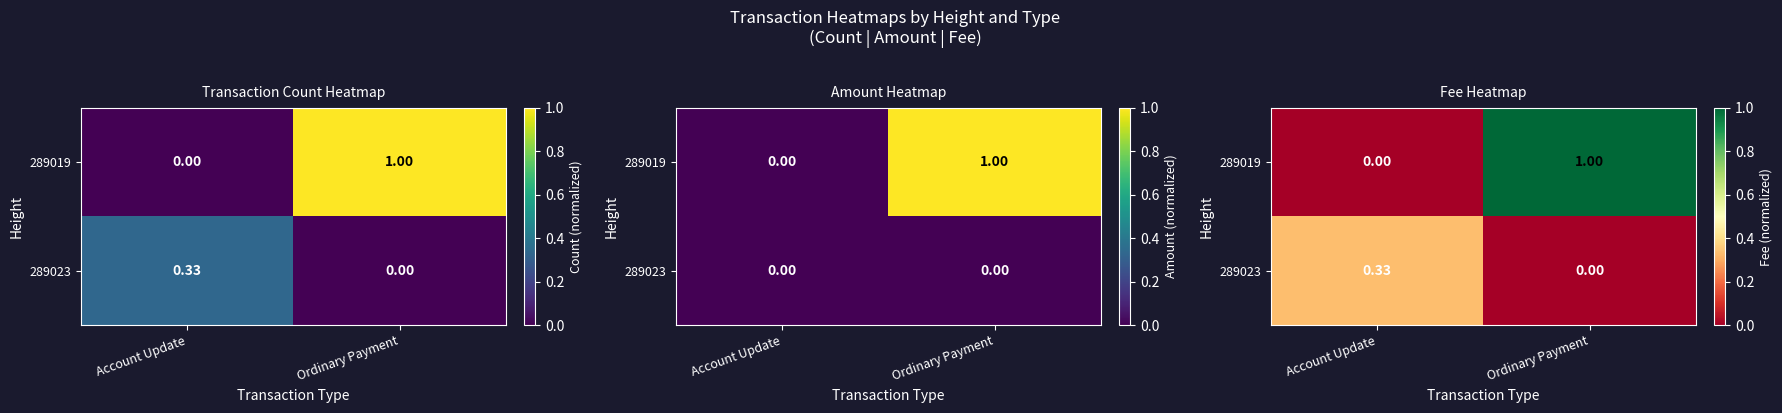

What is the highest value of the 289023 series?

0.3